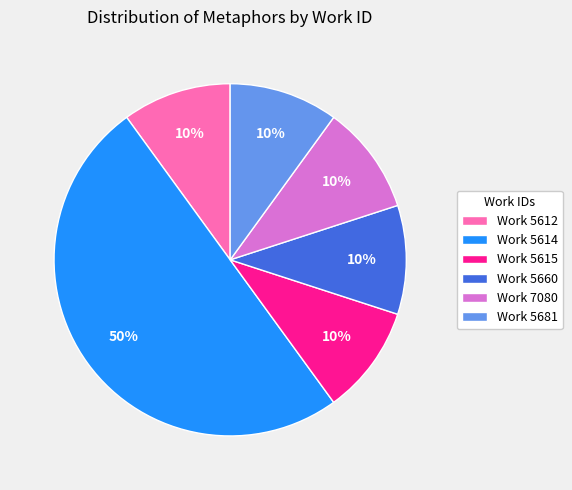

To the nearest percent, what is the difference between the Work 5614 and Work 5615 slice percentages?

40%